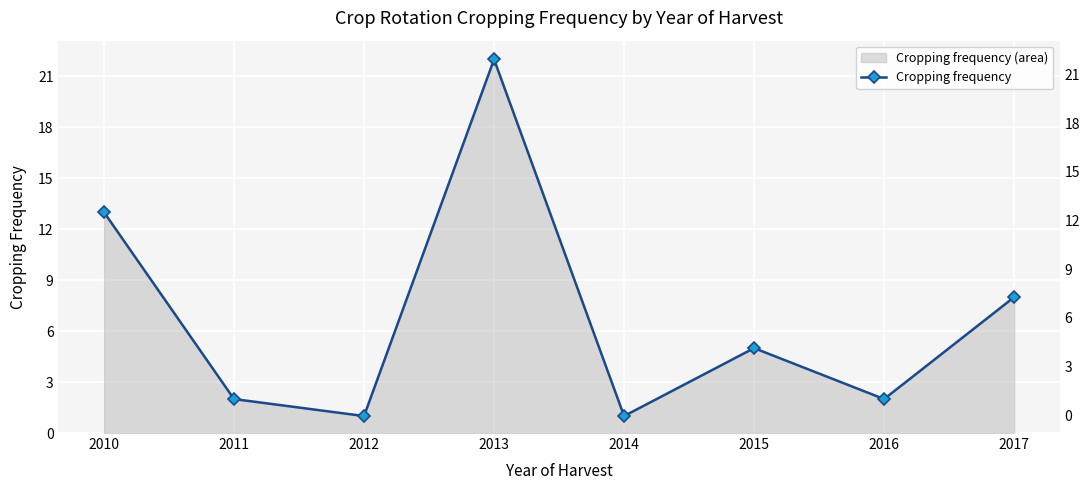

Rank the categories by value from lowest to highest.

2012, 2014, 2011, 2016, 2015, 2017, 2010, 2013